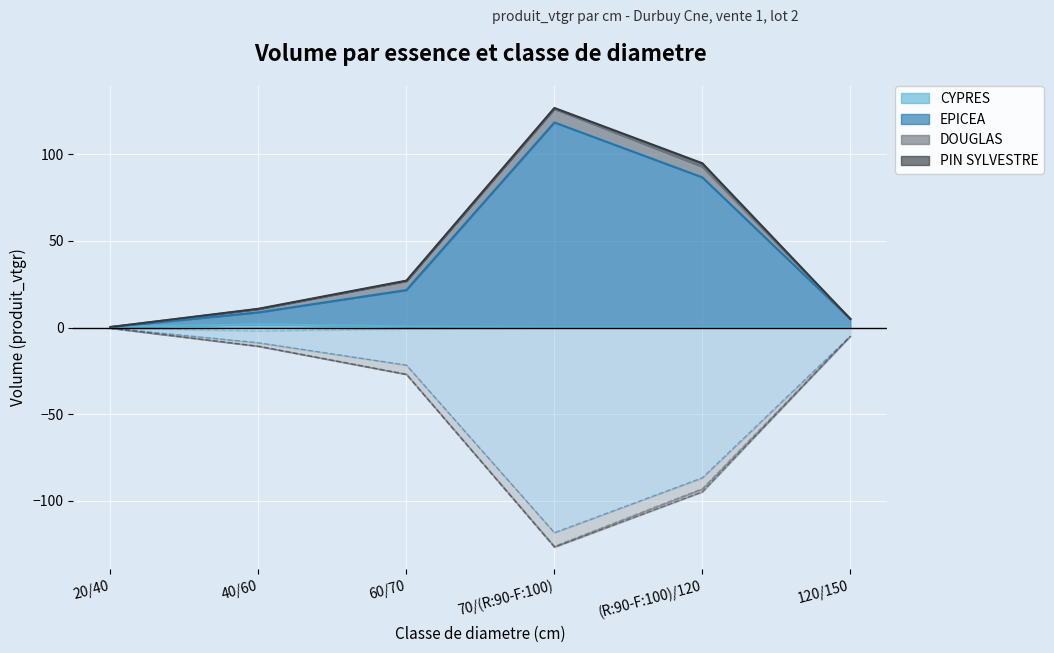

What is the sum of all EPICEA values?

240.6